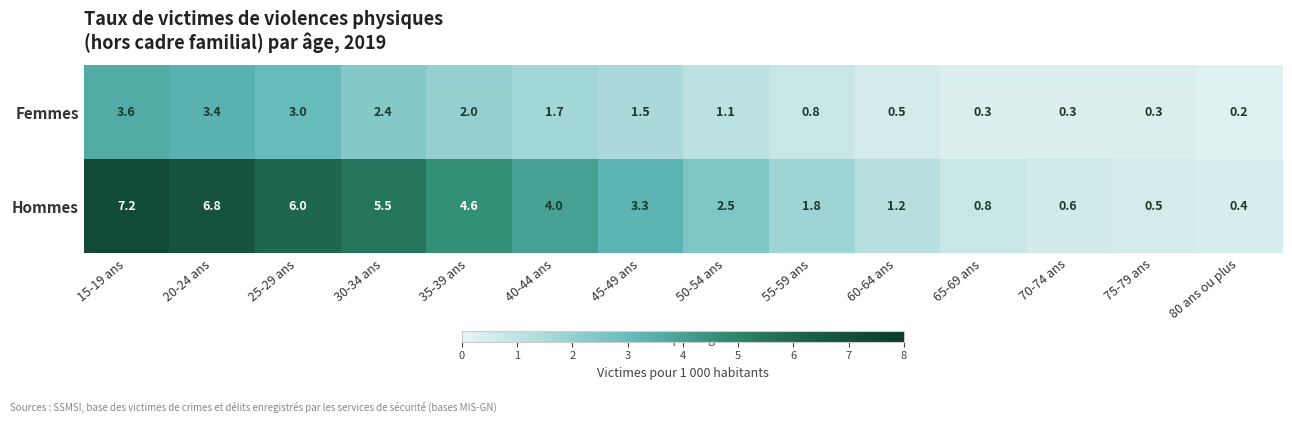

Reading left to right, what are all the values shown in this chart?

Femmes: 15-19 ans=3.6	20-24 ans=3.4	25-29 ans=3.0	30-34 ans=2.4	35-39 ans=2.0	40-44 ans=1.7	45-49 ans=1.5	50-54 ans=1.1	55-59 ans=0.8	60-64 ans=0.5	65-69 ans=0.3	70-74 ans=0.3	75-79 ans=0.3	80 ans ou plus=0.2
Hommes: 15-19 ans=7.2	20-24 ans=6.8	25-29 ans=6.0	30-34 ans=5.5	35-39 ans=4.6	40-44 ans=4.0	45-49 ans=3.3	50-54 ans=2.5	55-59 ans=1.8	60-64 ans=1.2	65-69 ans=0.8	70-74 ans=0.6	75-79 ans=0.5	80 ans ou plus=0.4